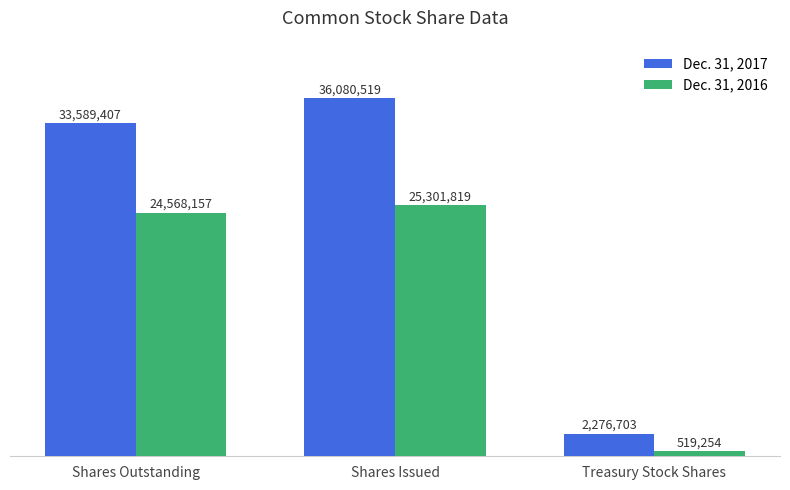

Are the bars grouped side by side (vs. stacked)?

Yes